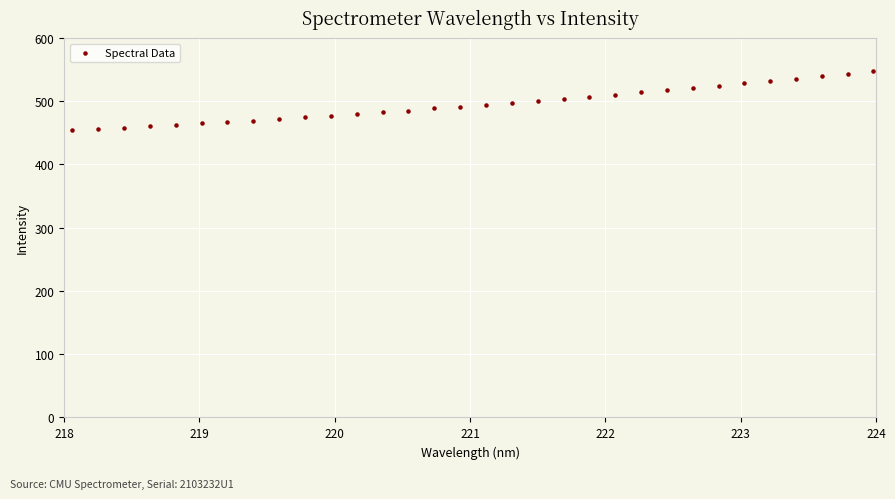

What is the range of Y values (max minus min)?

93.5